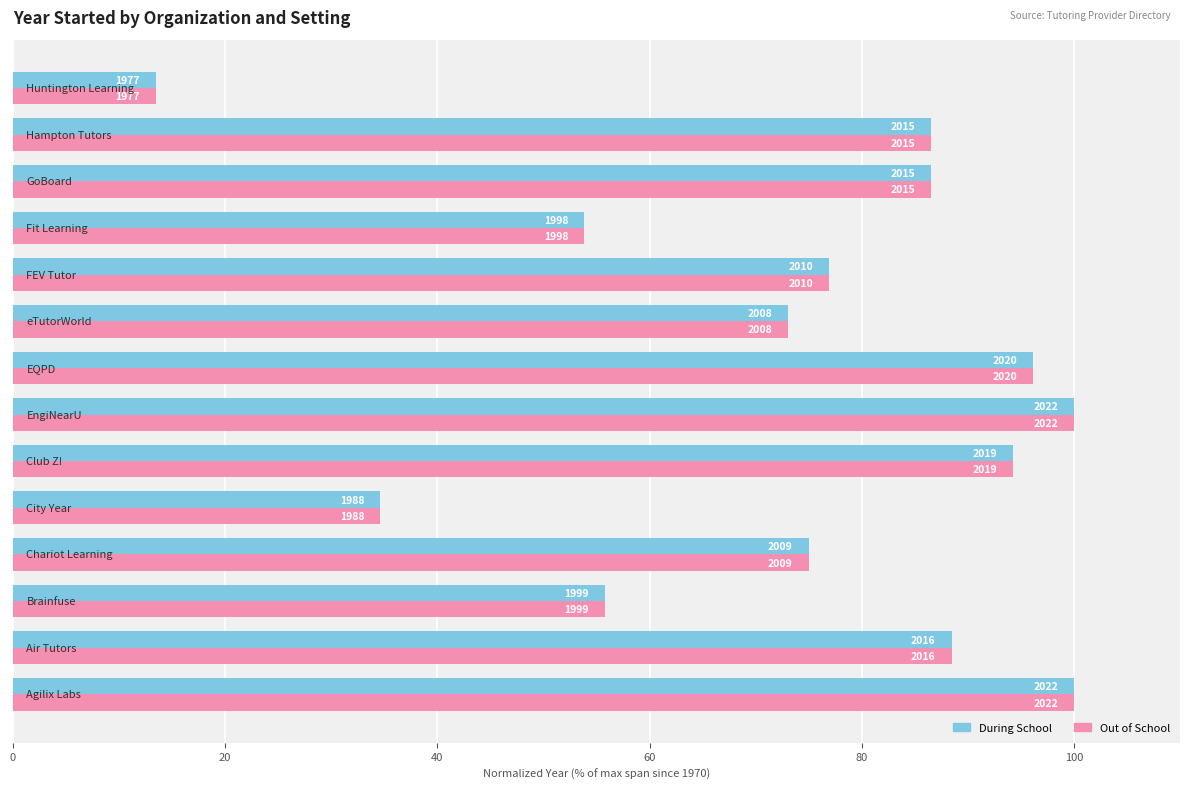

What are all the series names shown in the legend?

During School, Out of School